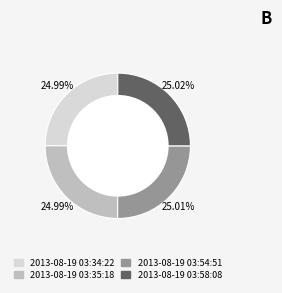

To the nearest percent, what is the combined percentage of 2013-08-19 03:54:51 and 2013-08-19 03:58:08?

50%